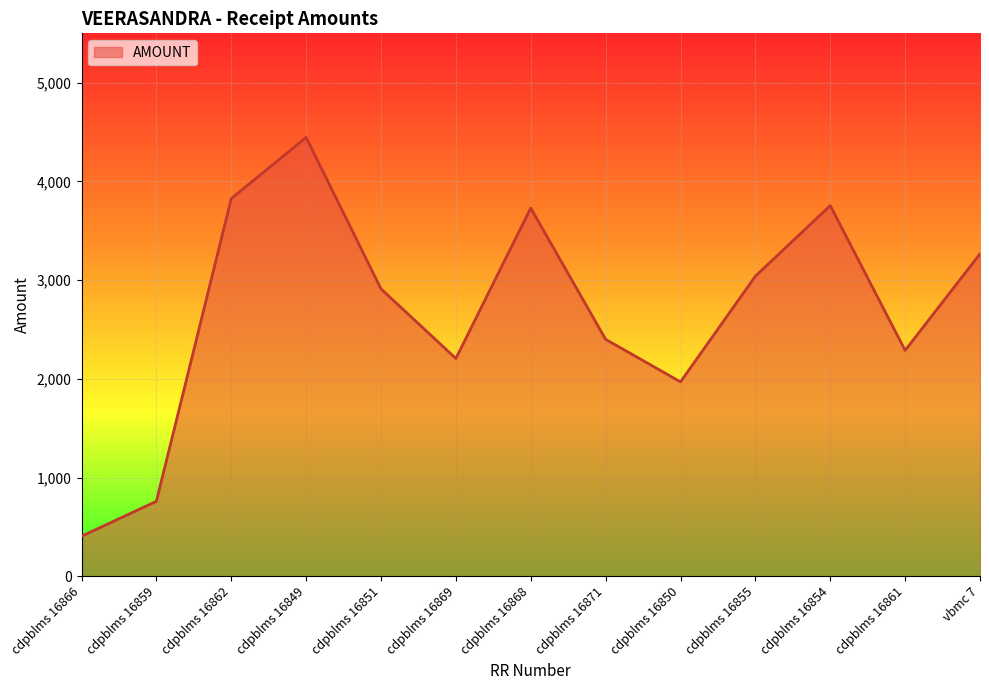

Reading right to left, what are all the values shown in this chart?

vbmc 7=3266	cdpblms 16861=2288	cdpblms 16854=3755	cdpblms 16855=3040	cdpblms 16850=1969	cdpblms 16871=2400	cdpblms 16868=3730	cdpblms 16869=2206	cdpblms 16851=2911	cdpblms 16849=4445	cdpblms 16862=3826	cdpblms 16859=759	cdpblms 16866=405